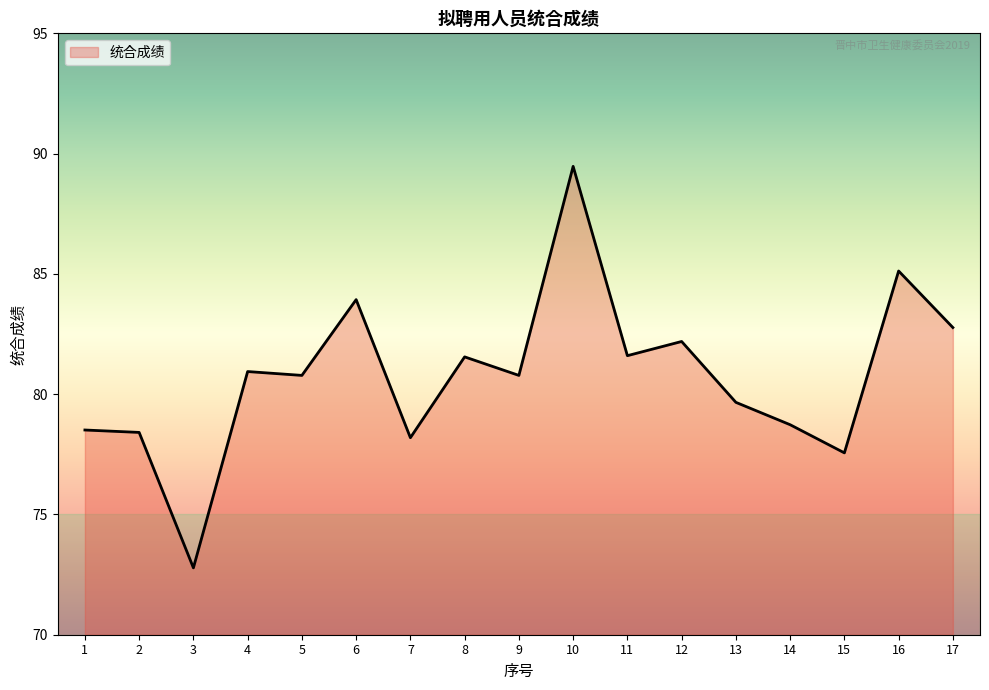

What is the difference between the maximum and minimum values?

16.7